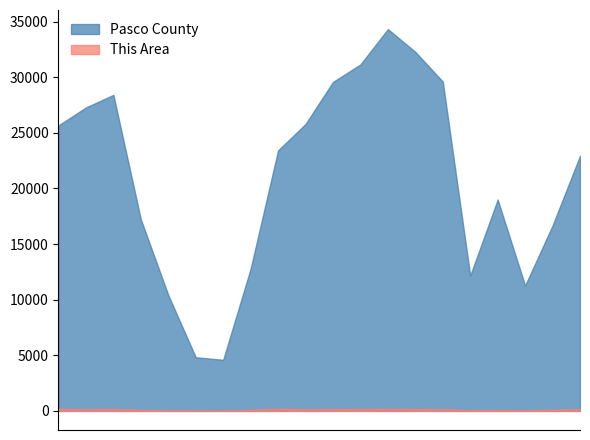

Read the Pasco County value at 10 to 14, to the nearest 50.

28400